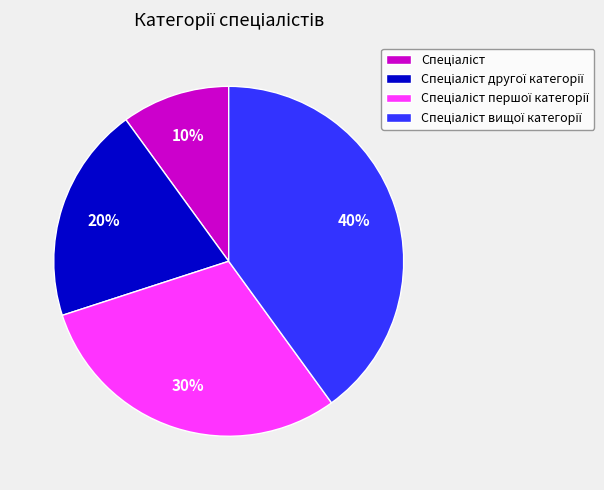

To the nearest percent, what is the average slice percentage?

25%